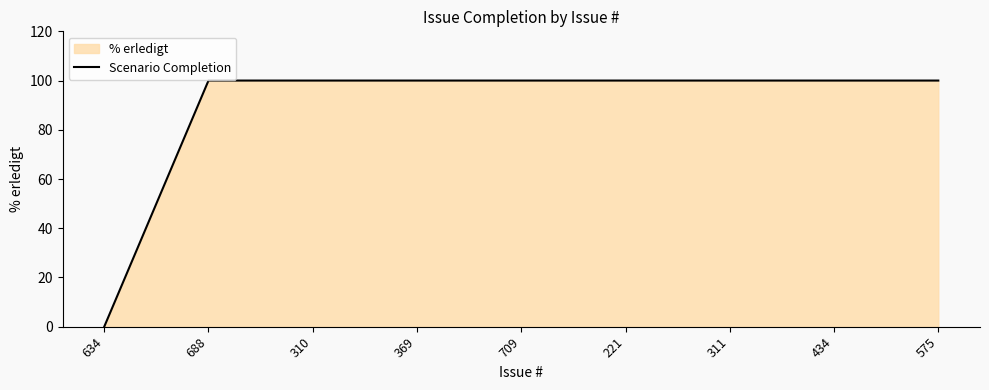

What is the sum of the values at 311 and 634?

100